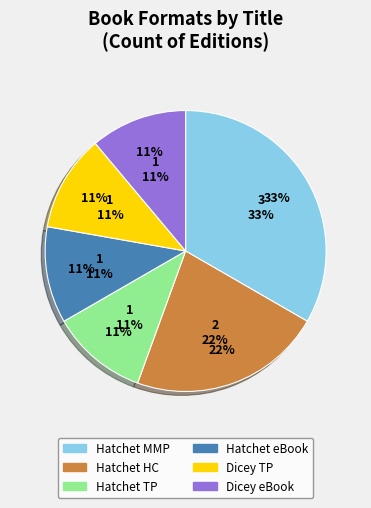

To the nearest percent, what percentage of the pie is Hatchet - eBook?

11%